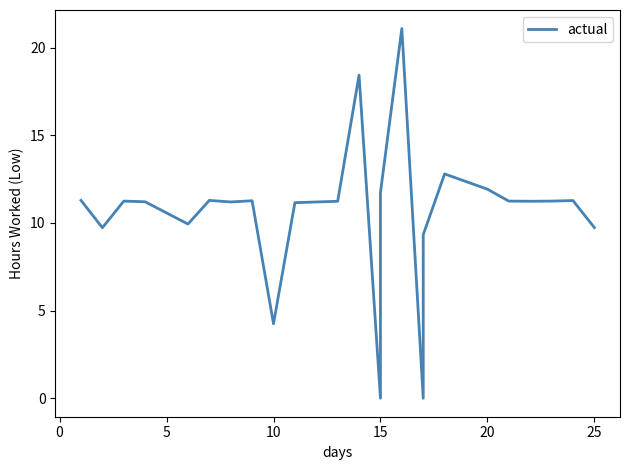

Count the number of categories in the chart.

24